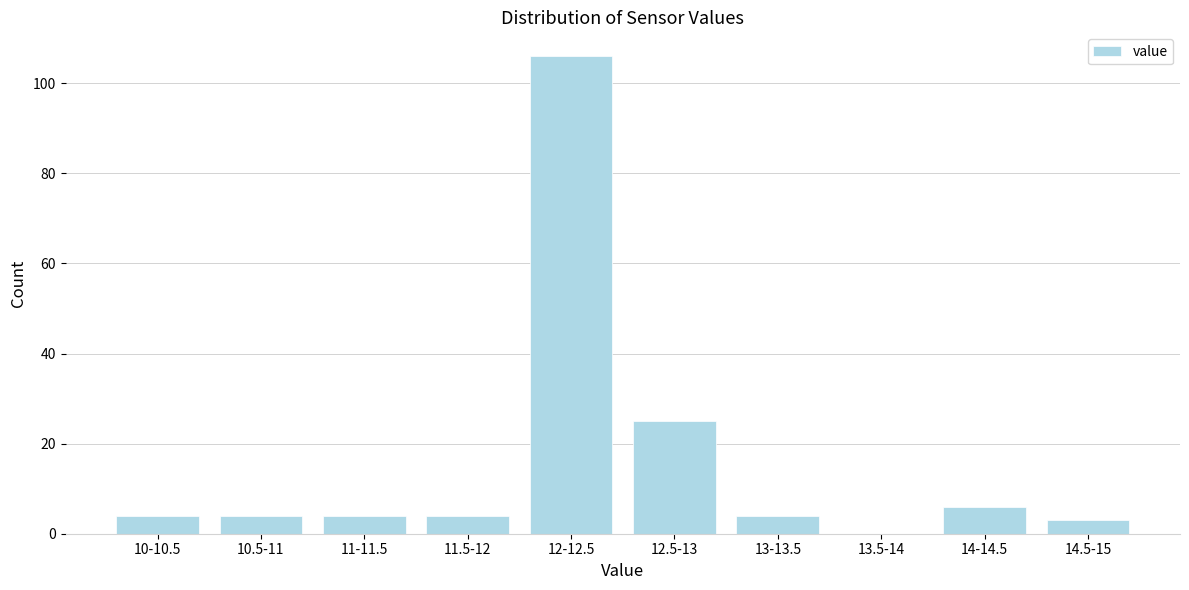

Reading left to right, transcribe all the data shown in this chart.

10-10.5=4	10.5-11=4	11-11.5=4	11.5-12=4	12-12.5=106	12.5-13=25	13-13.5=4	13.5-14=0	14-14.5=6	14.5-15=3